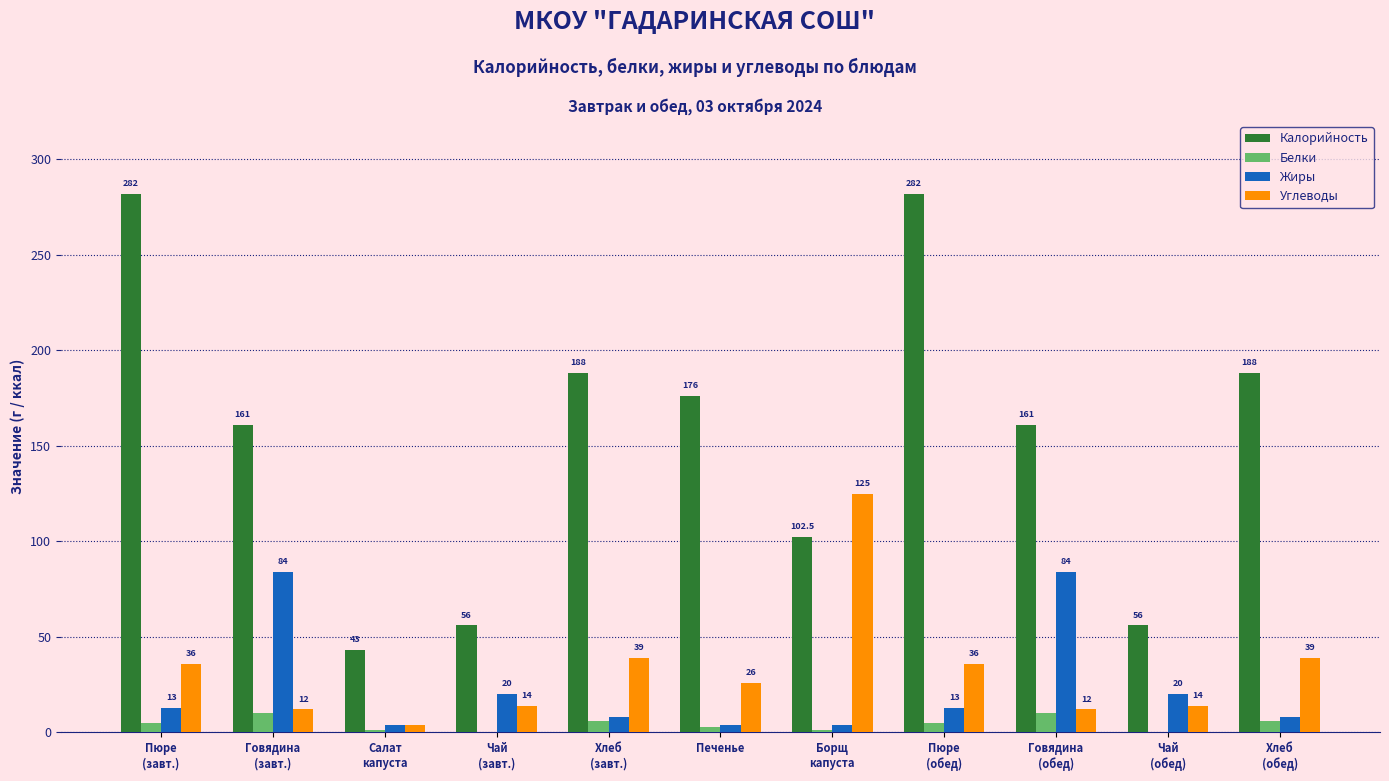

What is the maximum value for Углеводы?

125.0